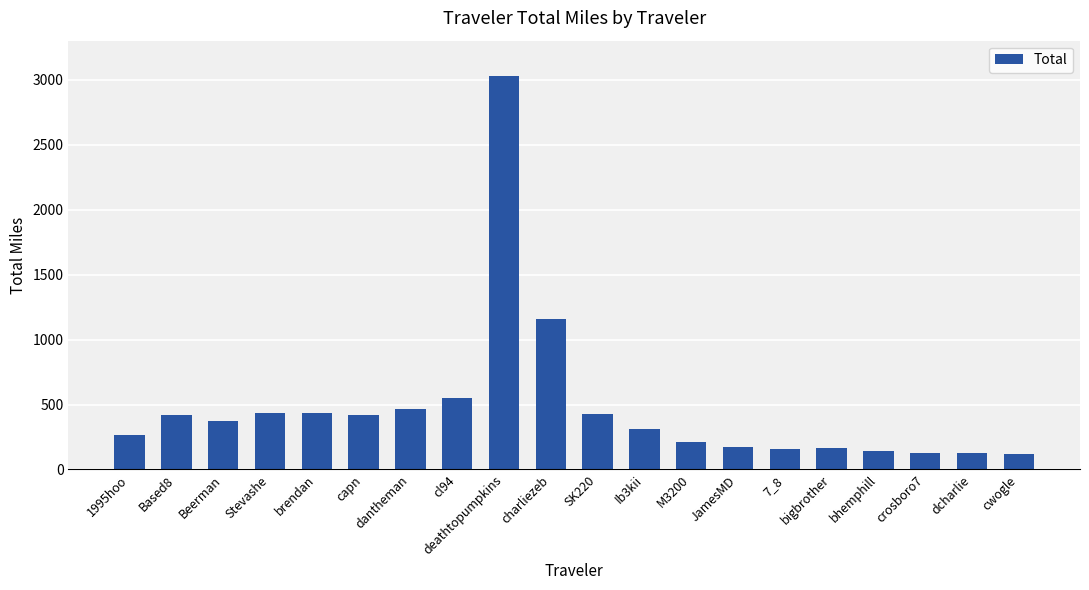

What is the value of the 2nd bar from the left?

421.8